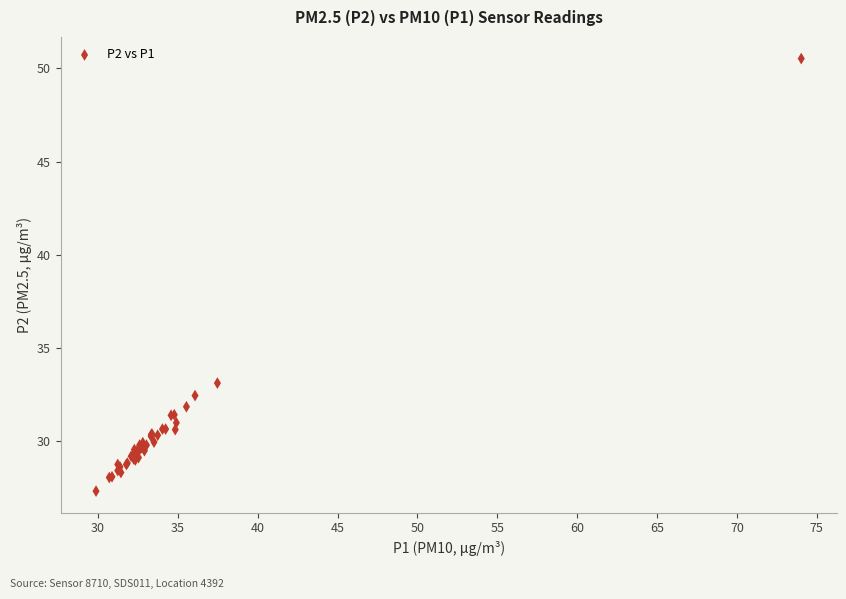

What Y value in the scatter plot is closest to 38?

33.1